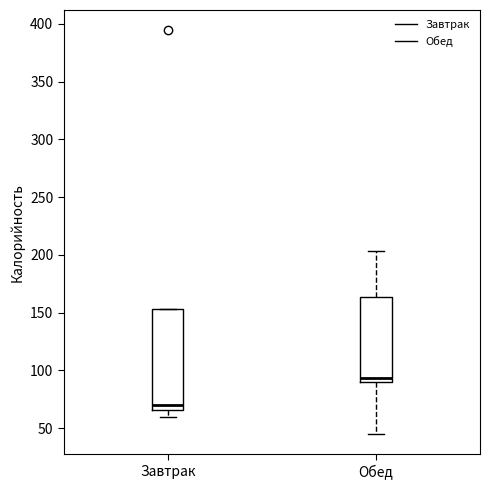

Which box's median line is the lowest?

Завтрак